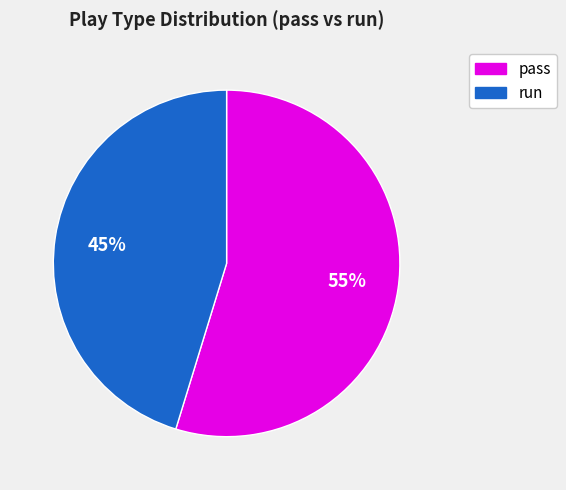

To the nearest percent, what is the average slice percentage?

50%